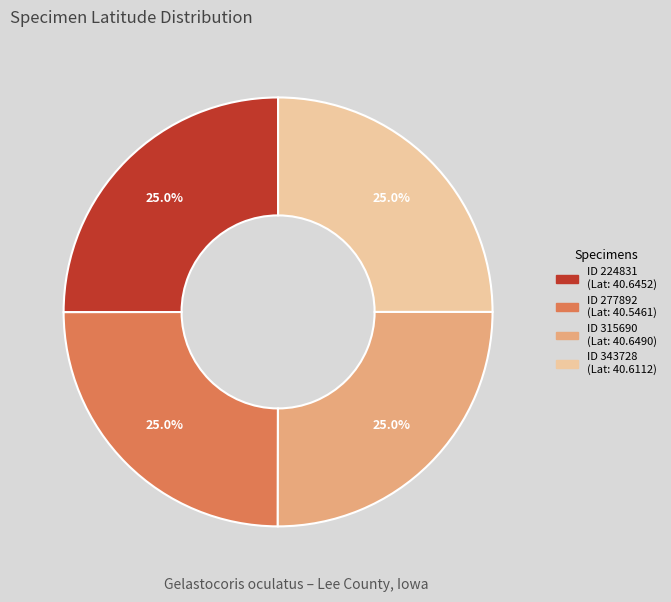

Is there any slice that represents more than half of the pie?

No